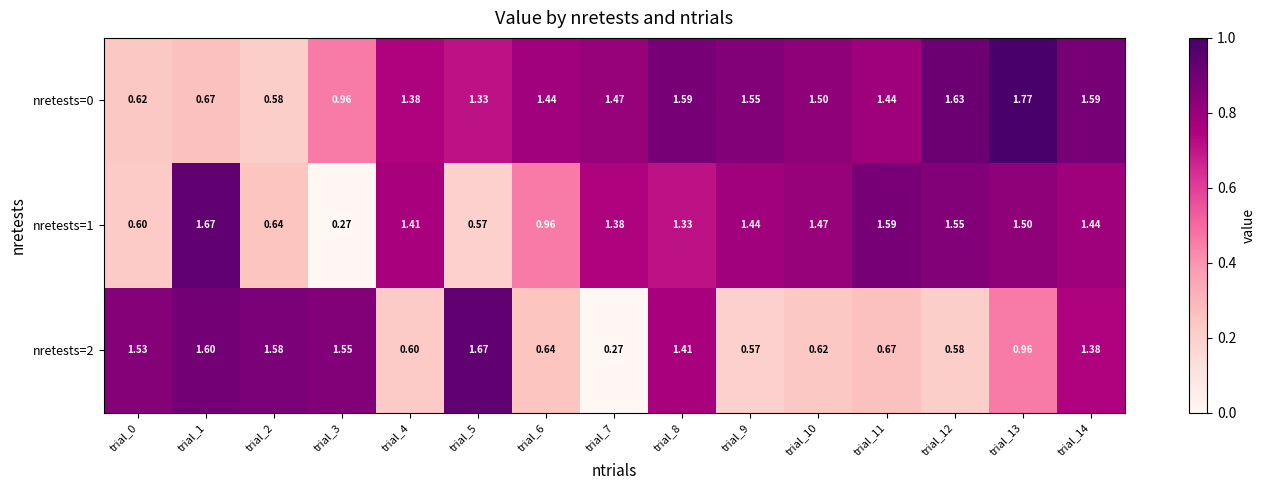

Rank the series at trial_11 from highest to lowest value.

nretests=1, nretests=0, nretests=2